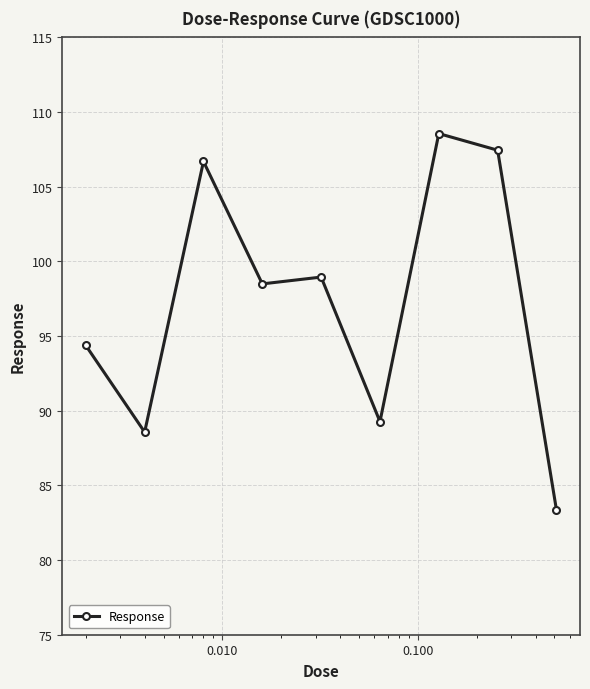

Reading left to right, transcribe all the data shown in this chart.

94.4	88.6	106.7	98.5	98.9	89.3	108.6	107.4	83.4